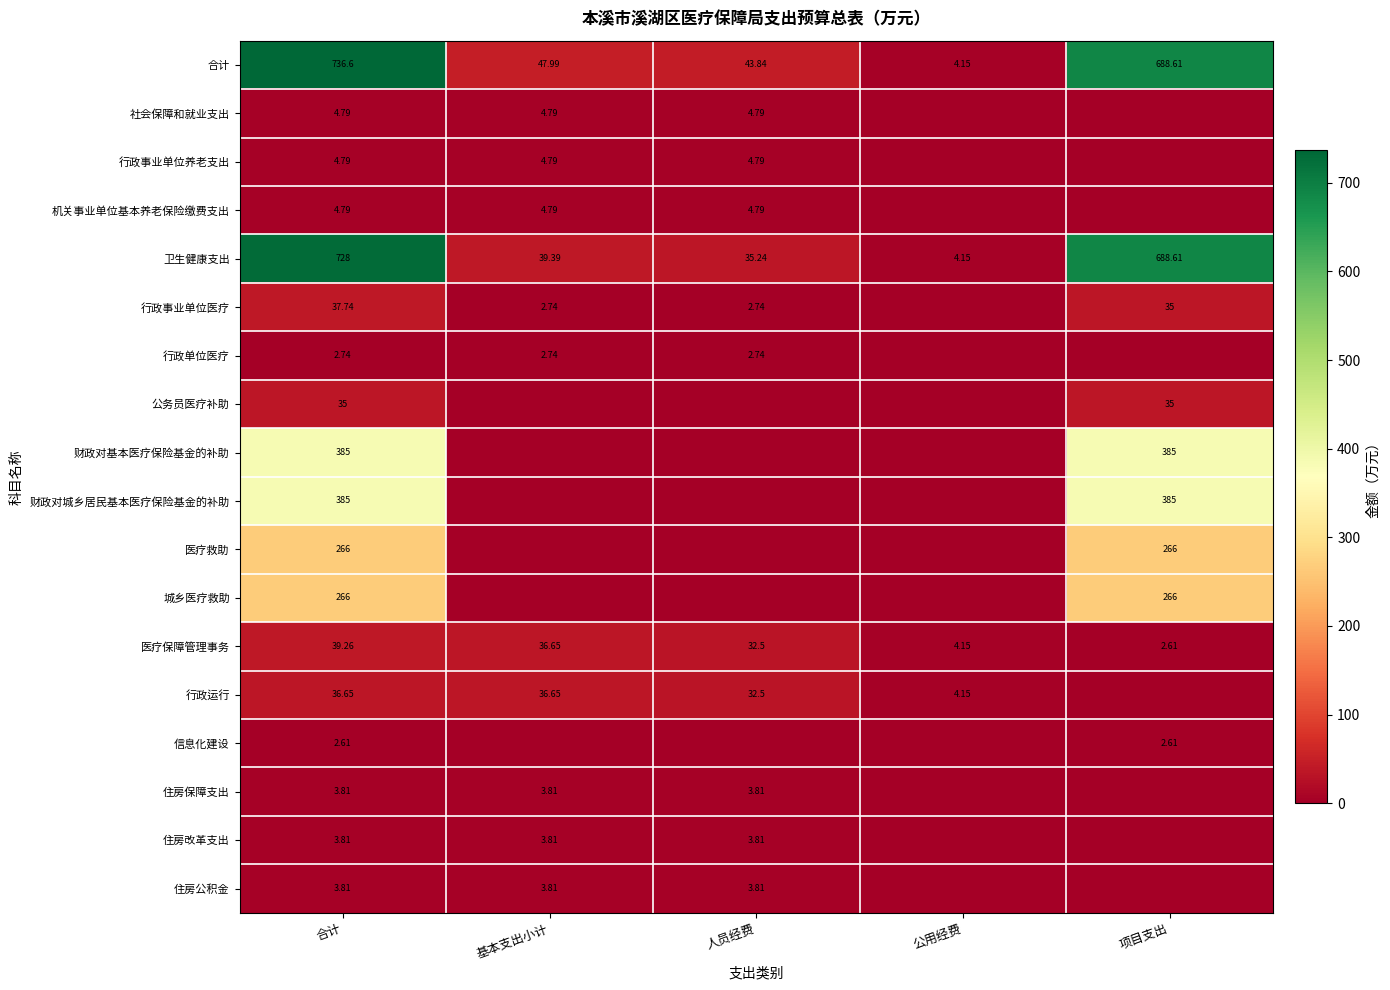

At which label is 行政单位医疗 closest to 1?

公用经费